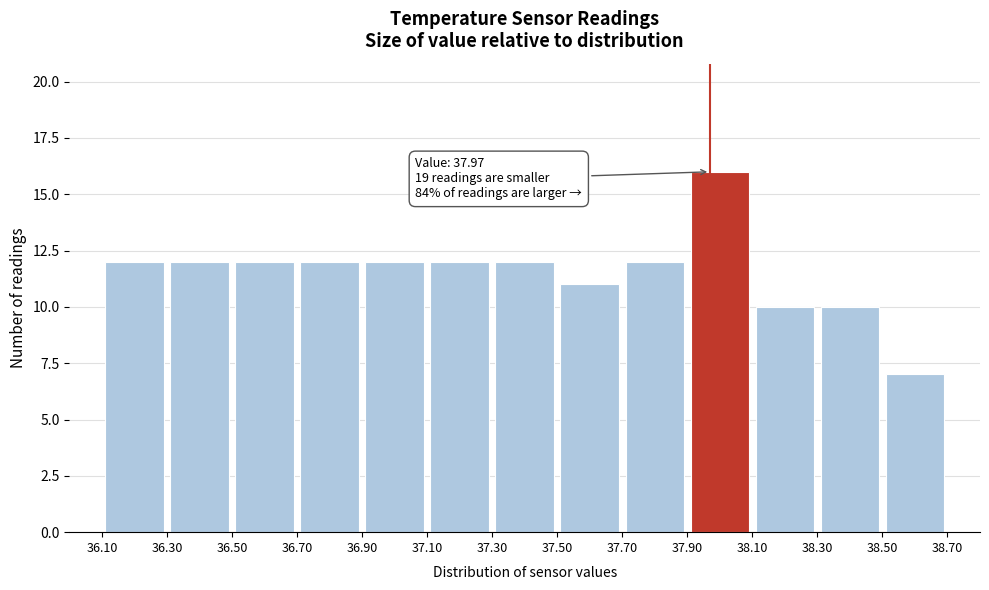

Over which range of the x-axis is the bar tallest?

37.90 to 38.10